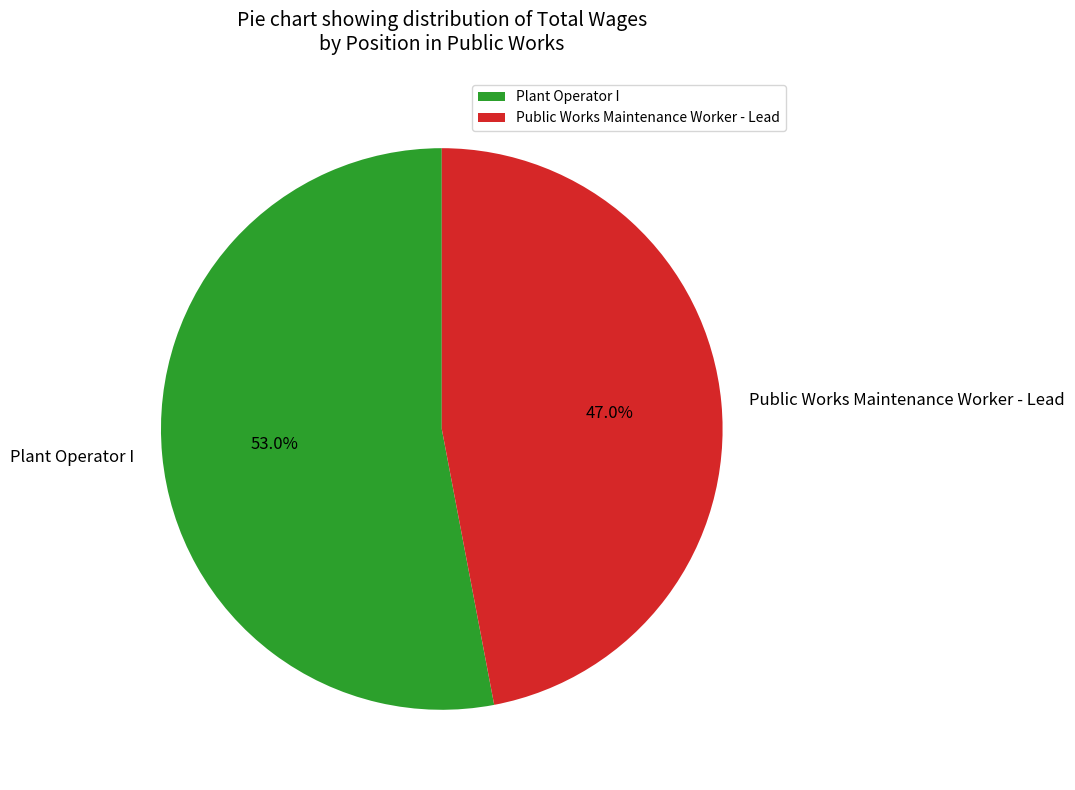

To the nearest percent, what is the difference between the Public Works Maintenance Worker - Lead and Plant Operator I slice percentages?

6%